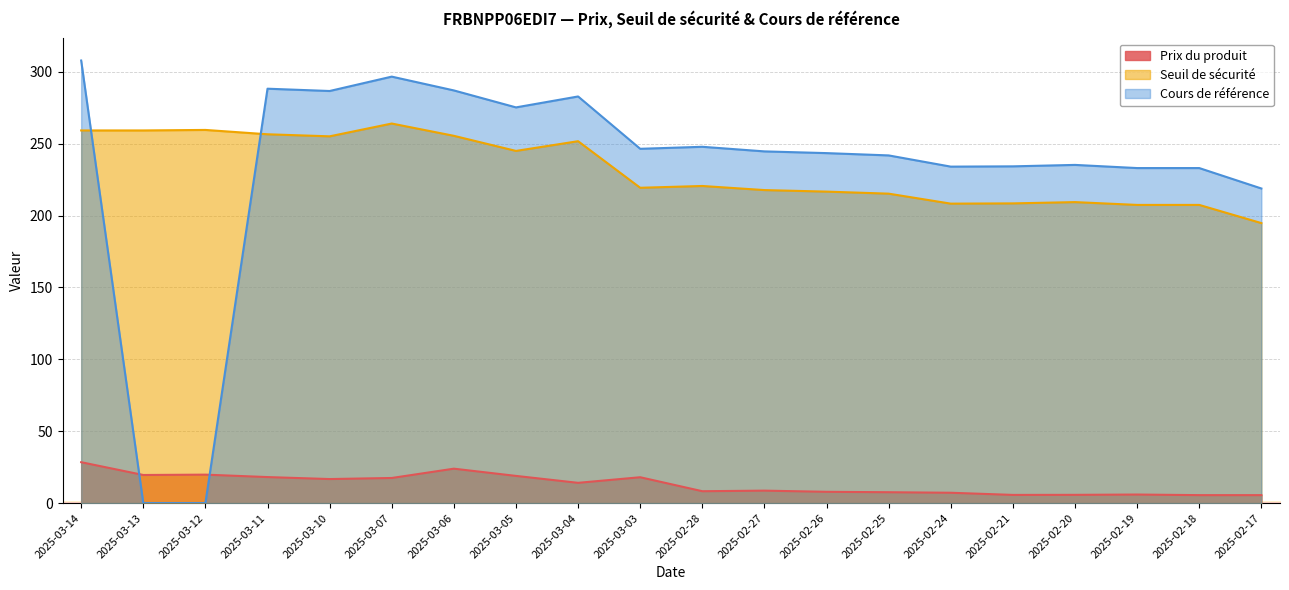

What is the greatest value displayed?

307.8